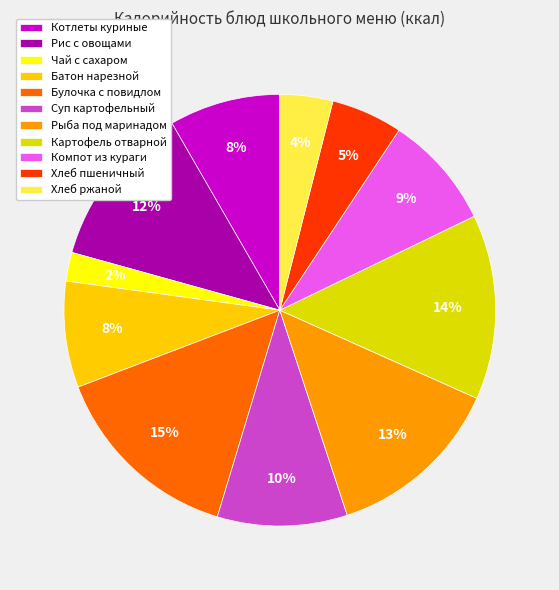

How many segments does this pie chart have?

11